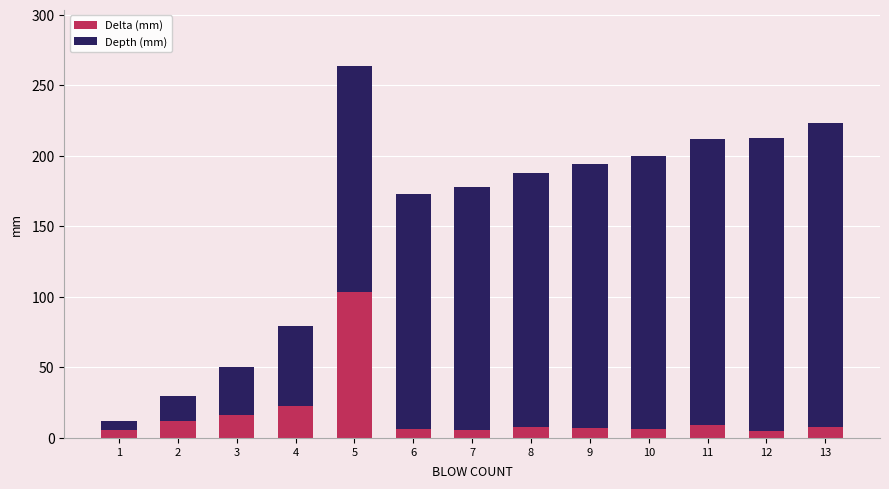

What is the highest value of the Delta (mm) series?

103.7